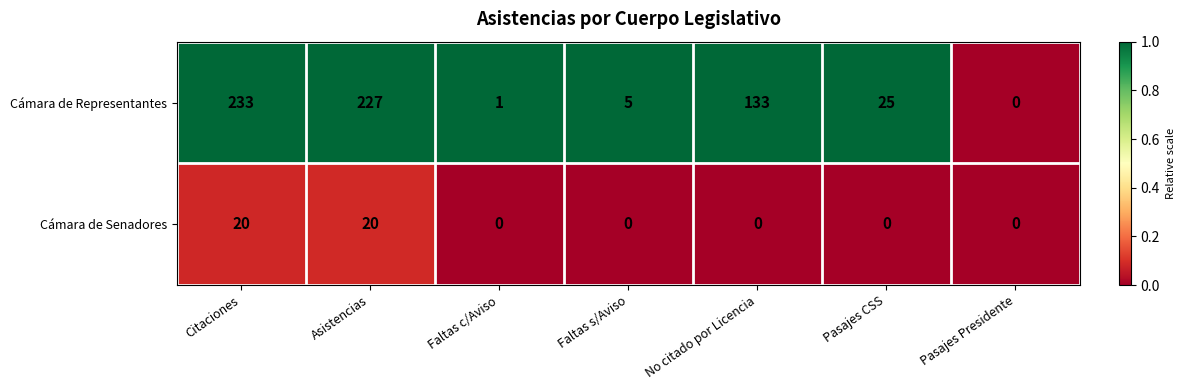

List the series in order of their overall mean, lowest first.

Cámara de Senadores, Cámara de Representantes